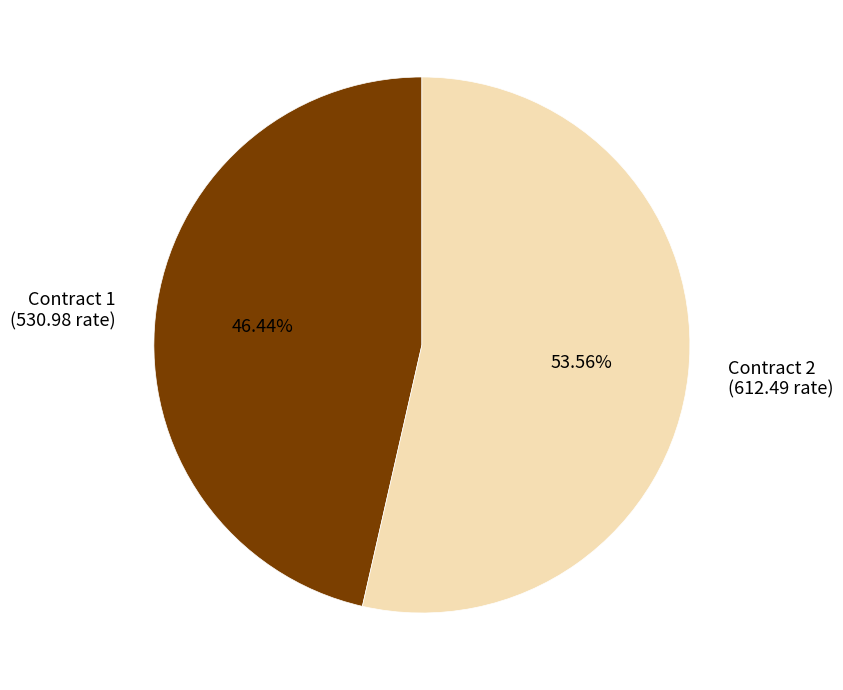

What is the largest slice in the pie chart?

Contract 2 (612.49 rate)